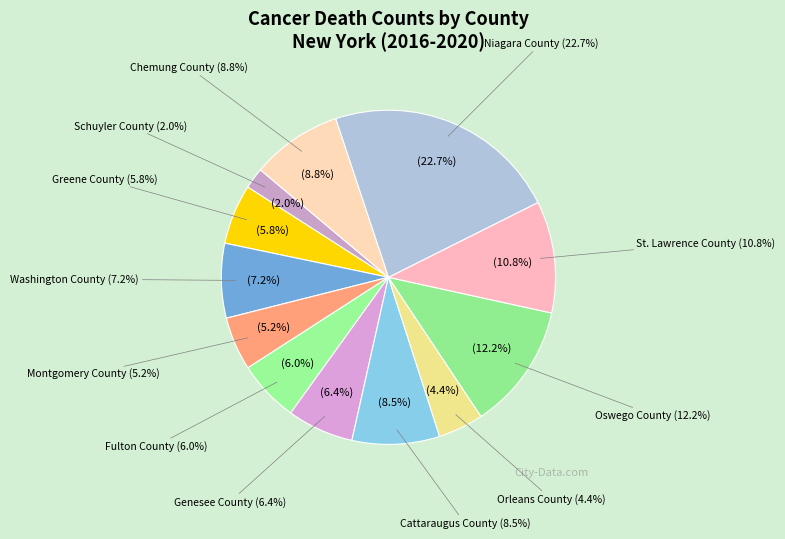

Count the number of slices in the pie.

12